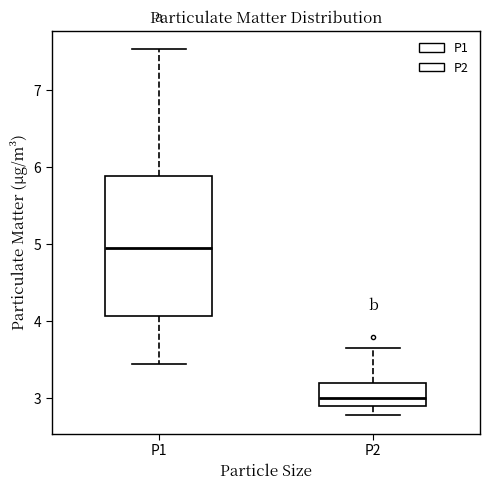

Where is the upper edge of the box for P2 on the y-axis? The values are not printed on the chart, so give them approximately, as read against the axis.

3.2